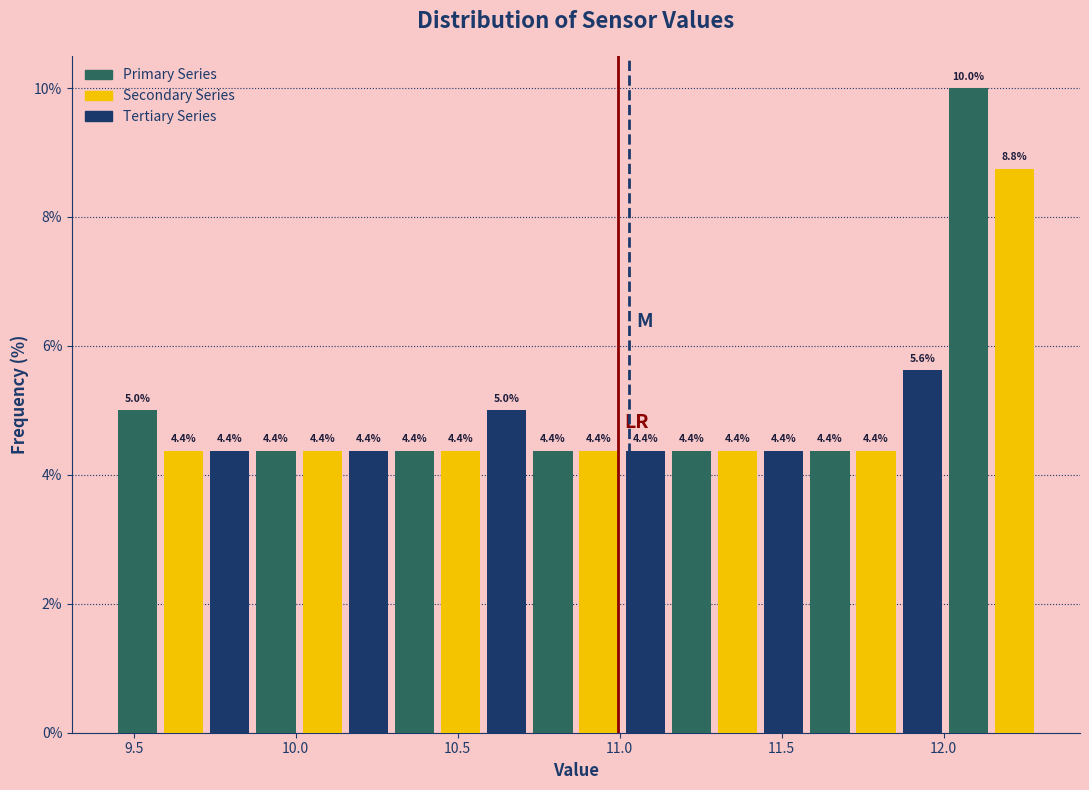

Around what value on the x-axis is the tallest bar? Give the approximate position of its centre, as read against the axis.

12.10